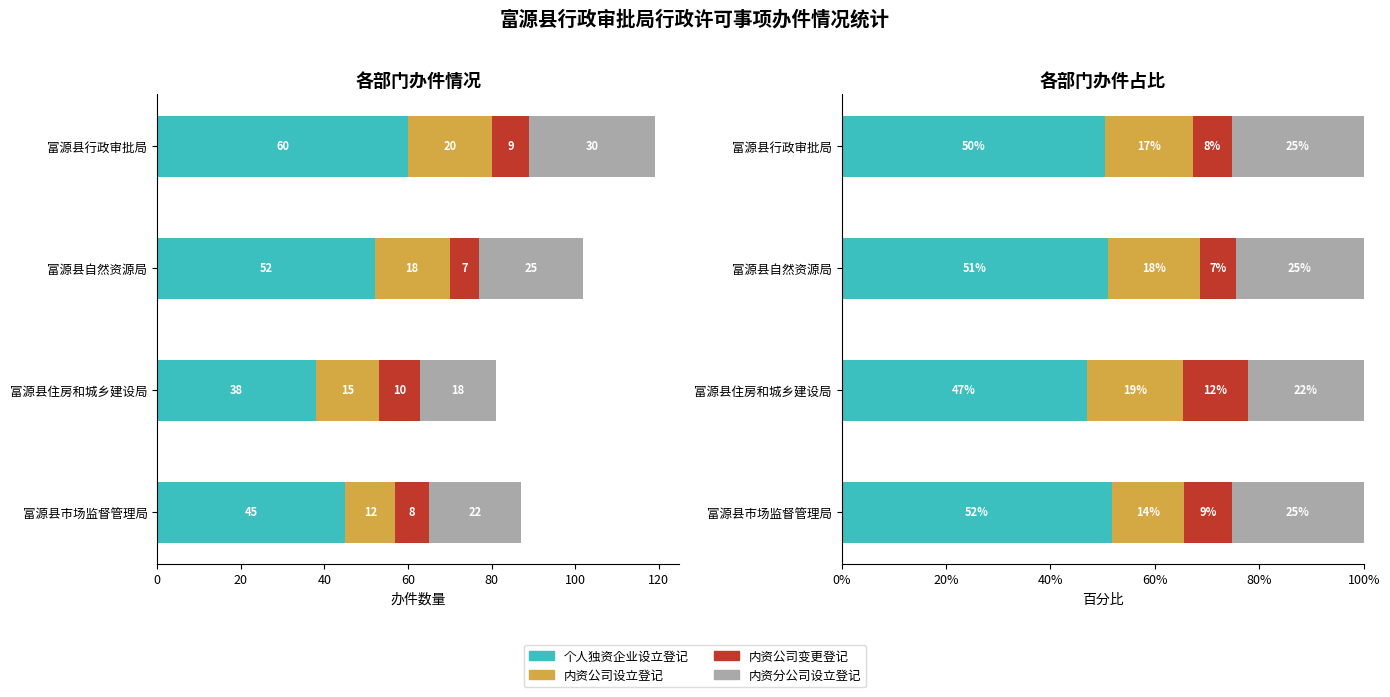

Is the value of 内资公司设立登记 at 富源县自然资源局 greater than the value of 个人独资企业设立登记 at 富源县自然资源局?

No